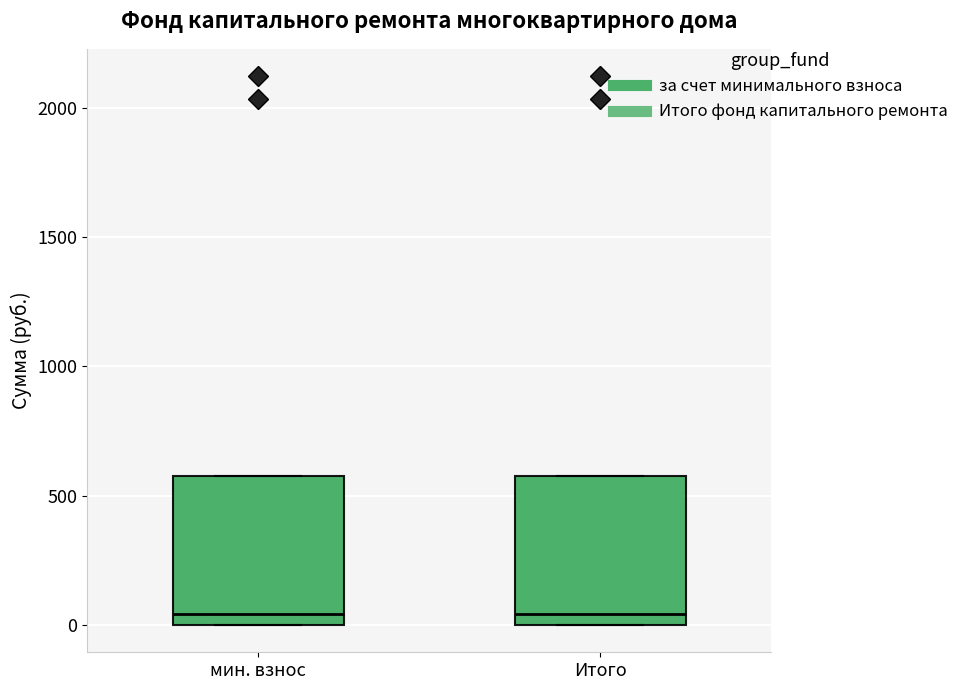

Where does the median line of the box for мин. взнос sit on the y-axis? The values are not printed on the chart, so give them approximately, as read against the axis.

50